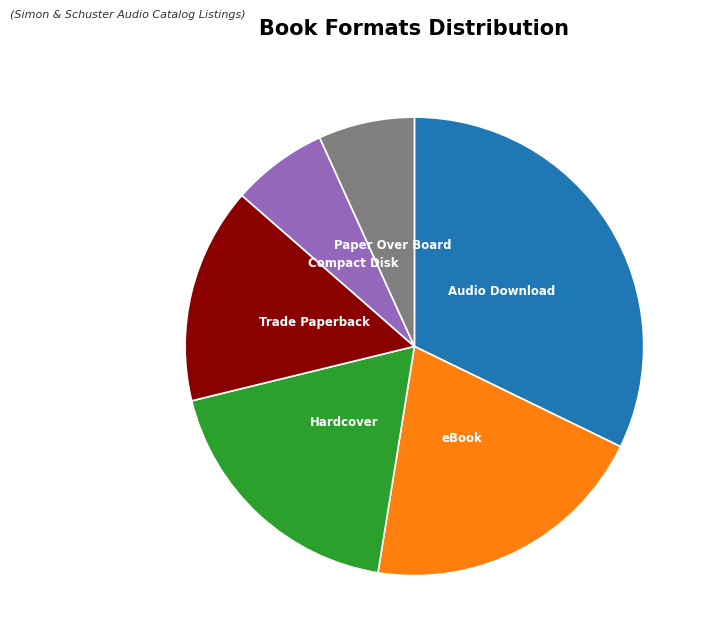

Is there any slice that represents more than half of the pie?

No